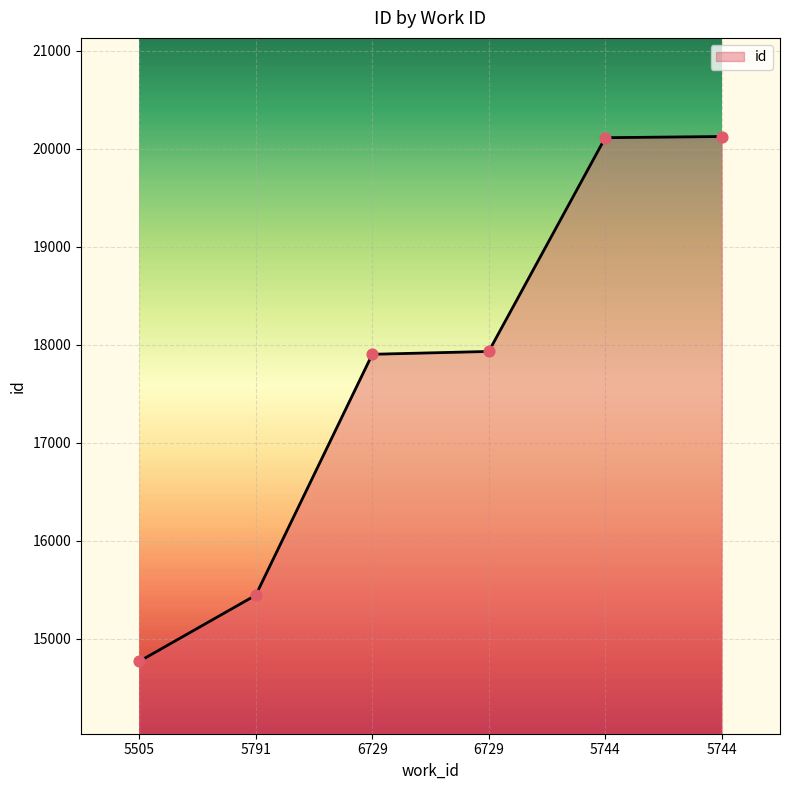

Approximately how many times larger is the value at 6729 compared to 5505?

1.2